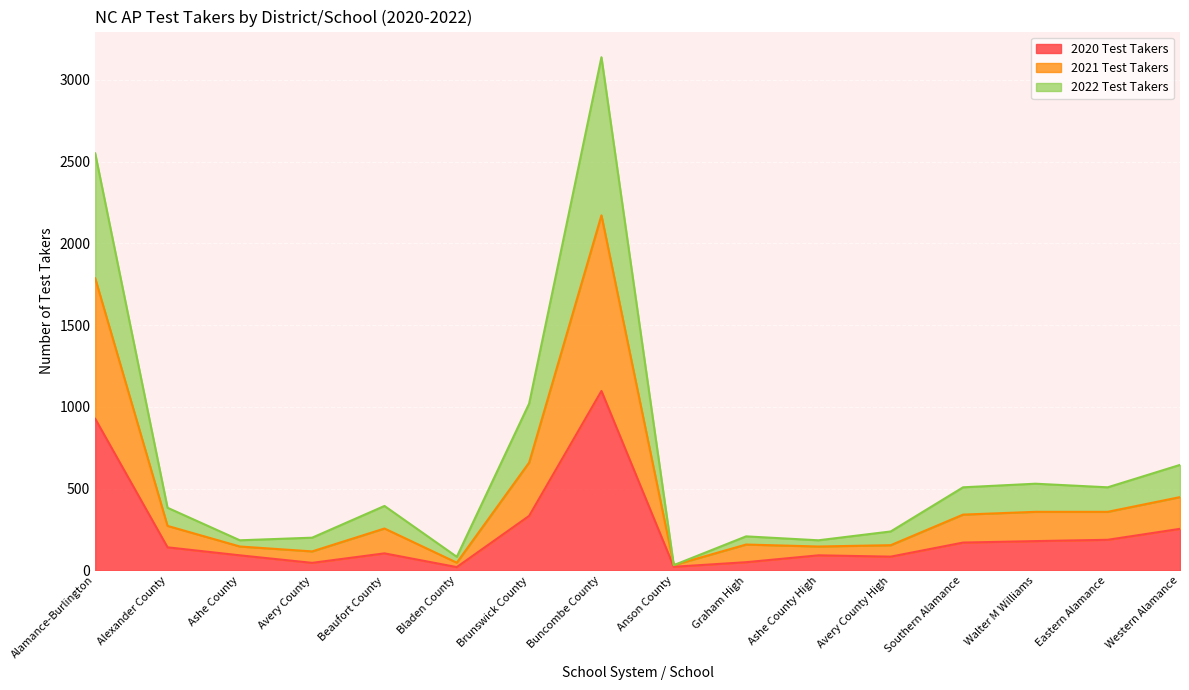

At how many categories does at least one series exceed 1737?

2